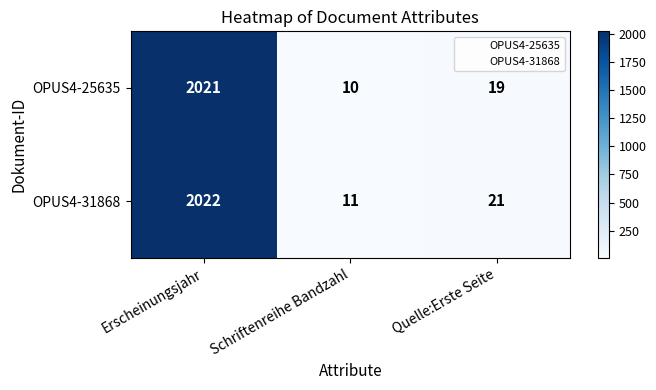

Reading left to right, list all the values displayed in this chart.

OPUS4-25635: 2021	10	19
OPUS4-31868: 2022	11	21